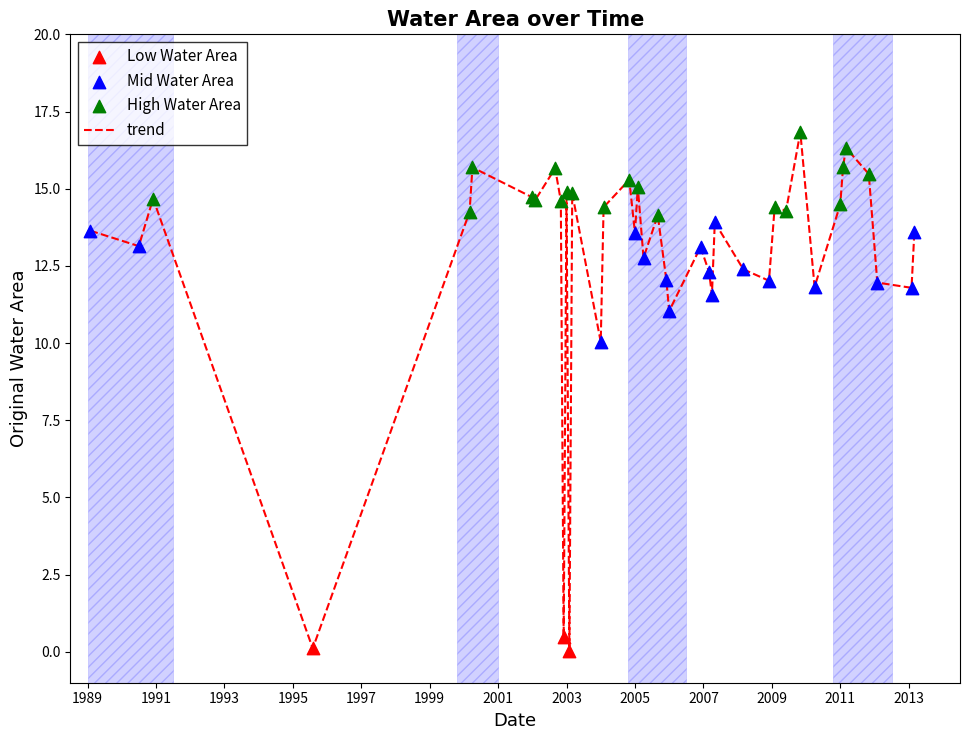

What is the difference between the maximum and minimum values?

16.8